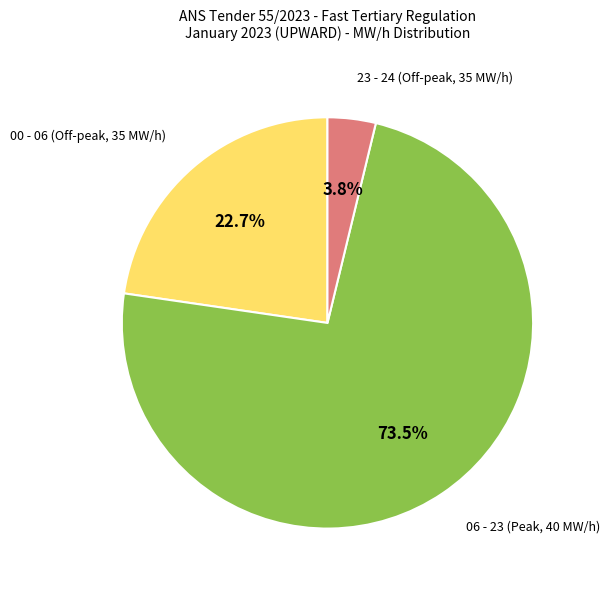

Between 23 - 24 (Off-peak, 35 MW/h) and 06 - 23 (Peak, 40 MW/h), which is larger?

06 - 23 (Peak, 40 MW/h)